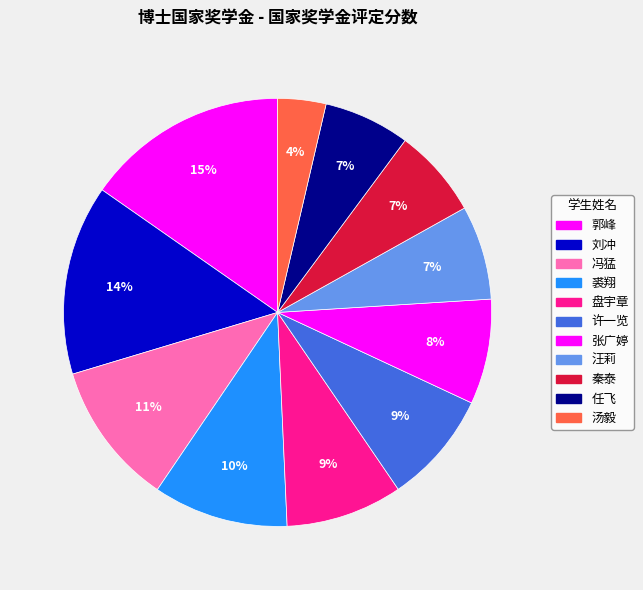

Count the number of slices in the pie.

11